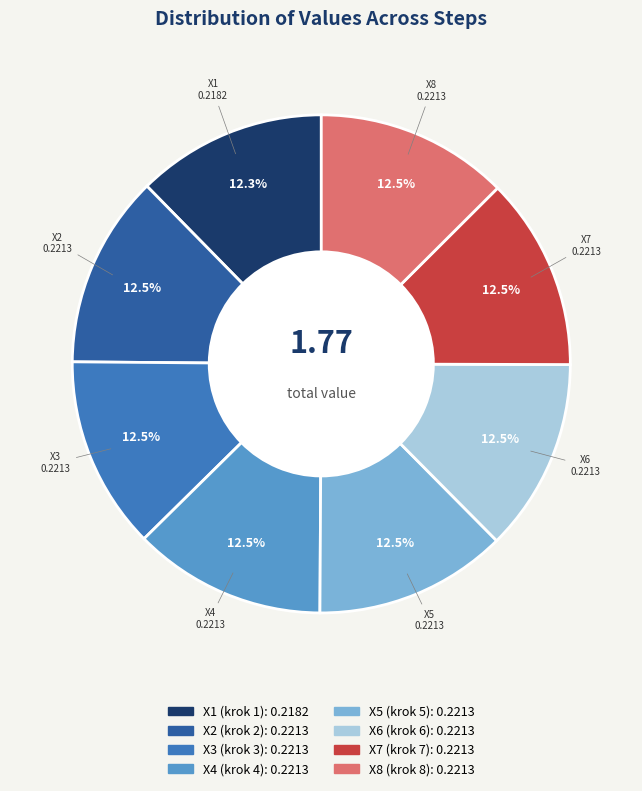

Is X2 (krok 2) the majority of the pie?

No